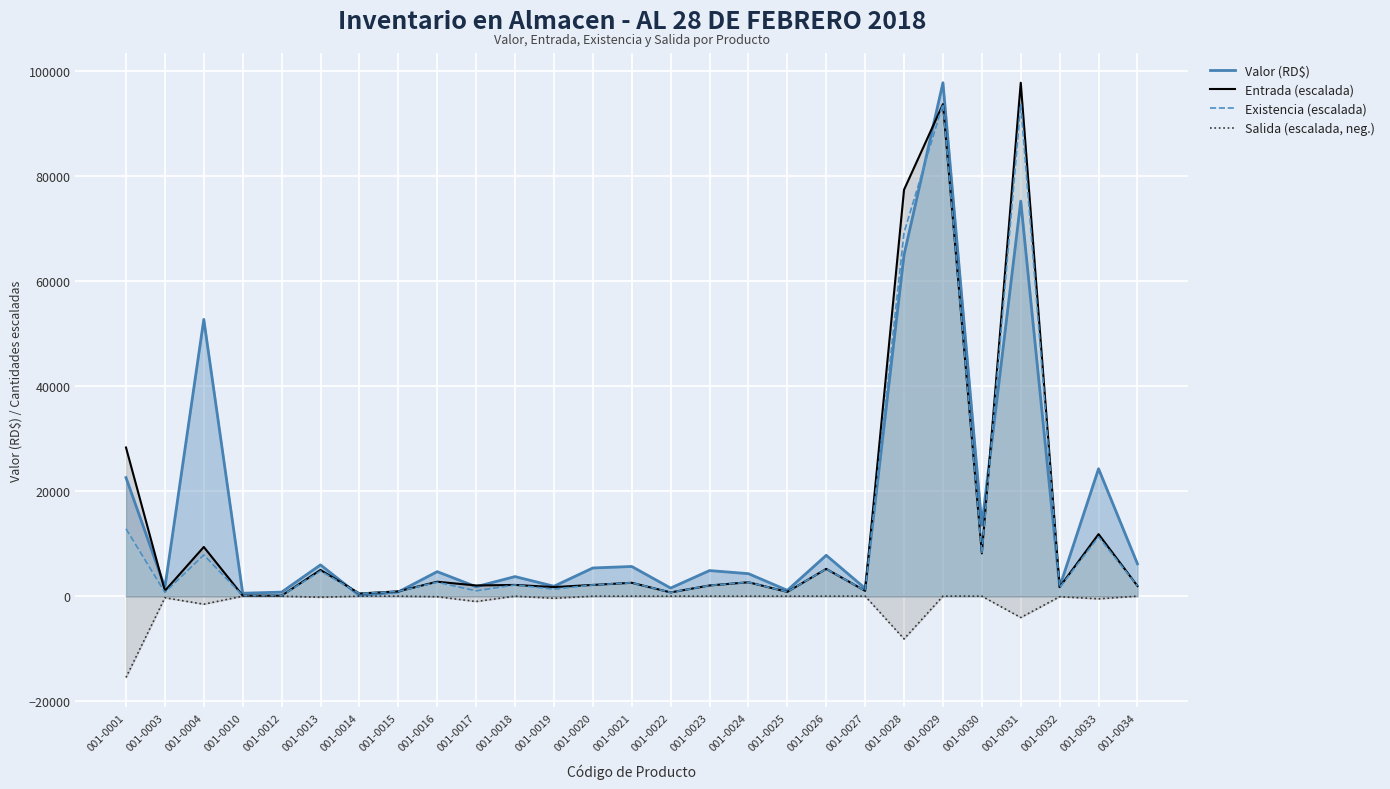

What is the sum of the Valor (RD$) values at 001-0028 and 001-0029?

162687.8